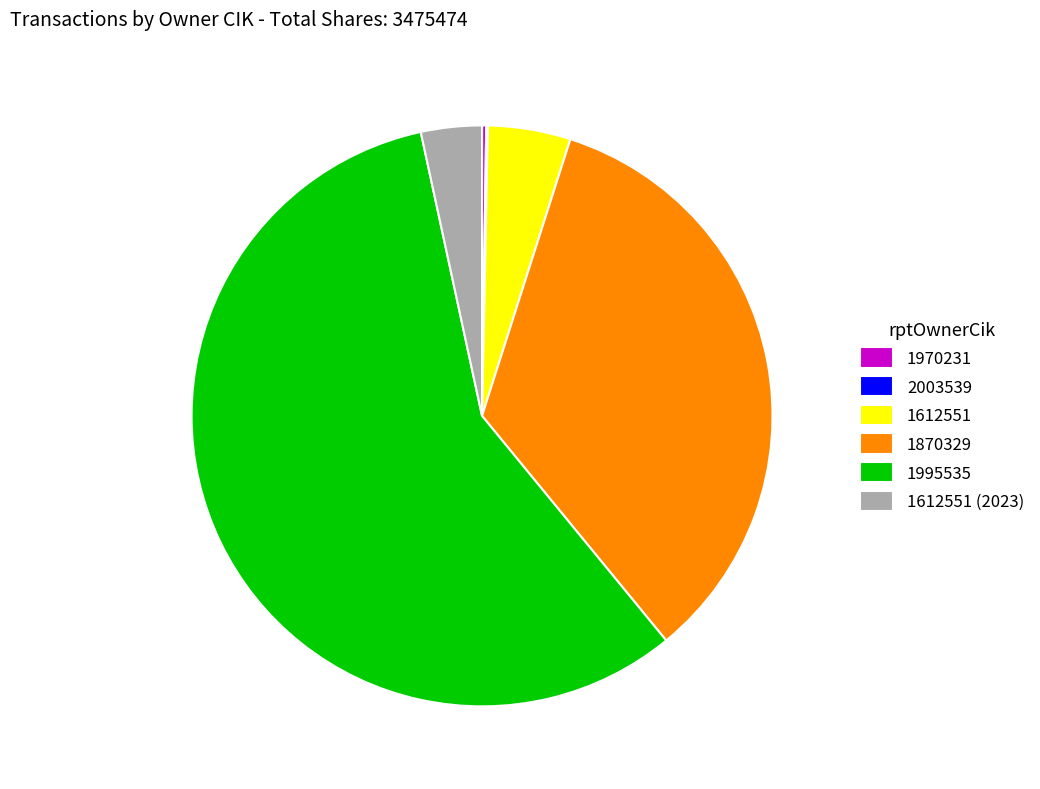

Which slice represents more than half of the pie?

1995535